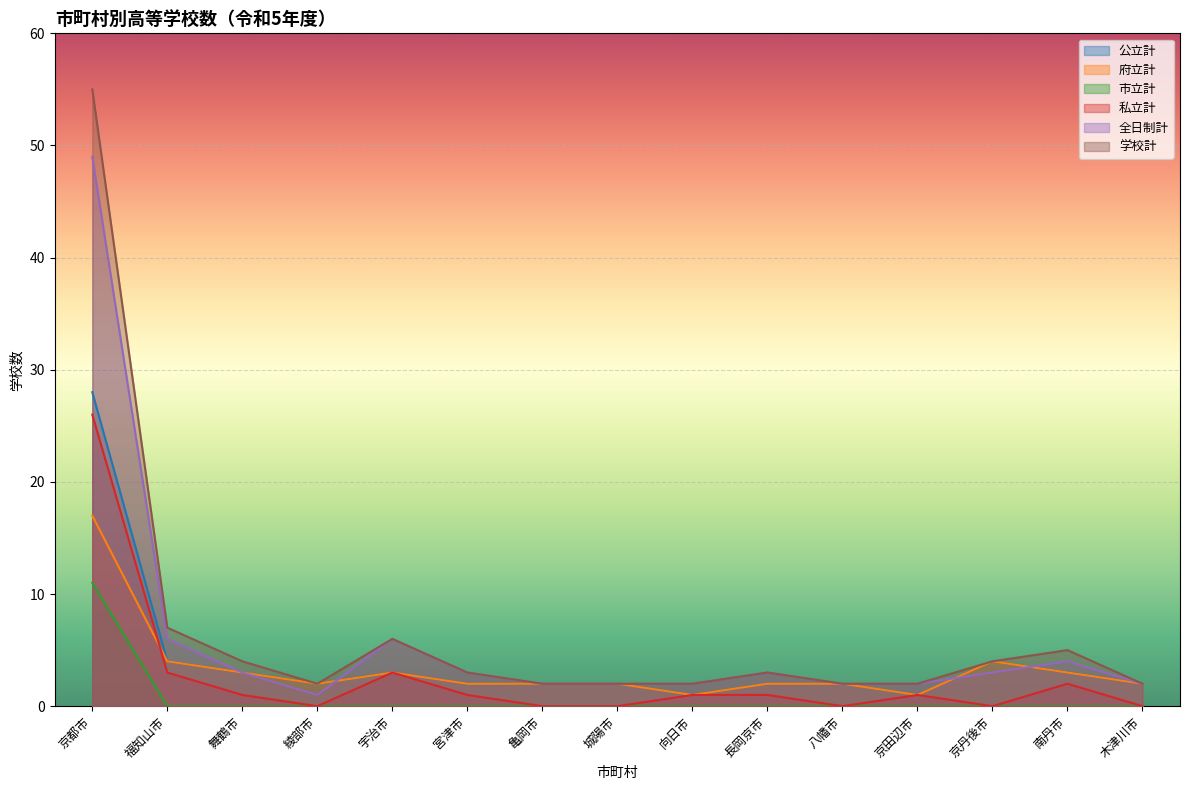

Does the chart display data point markers on the line(s)?

No